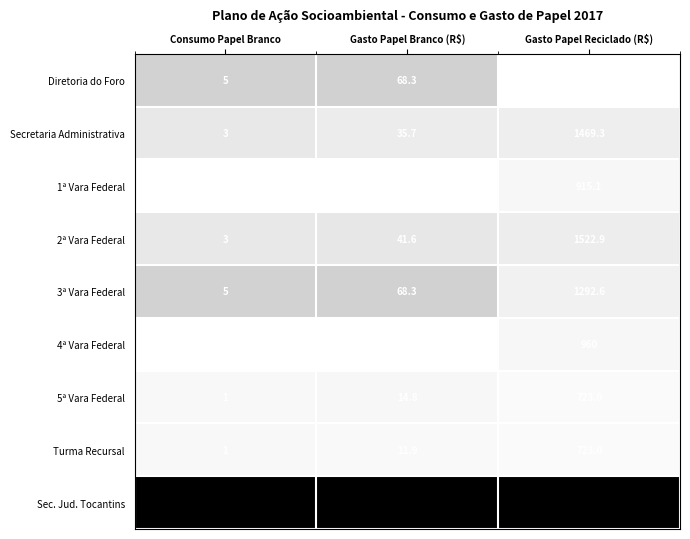

At which label is Sec. Jud. Tocantins closest to 4032?

Gasto Papel Branco (R$)